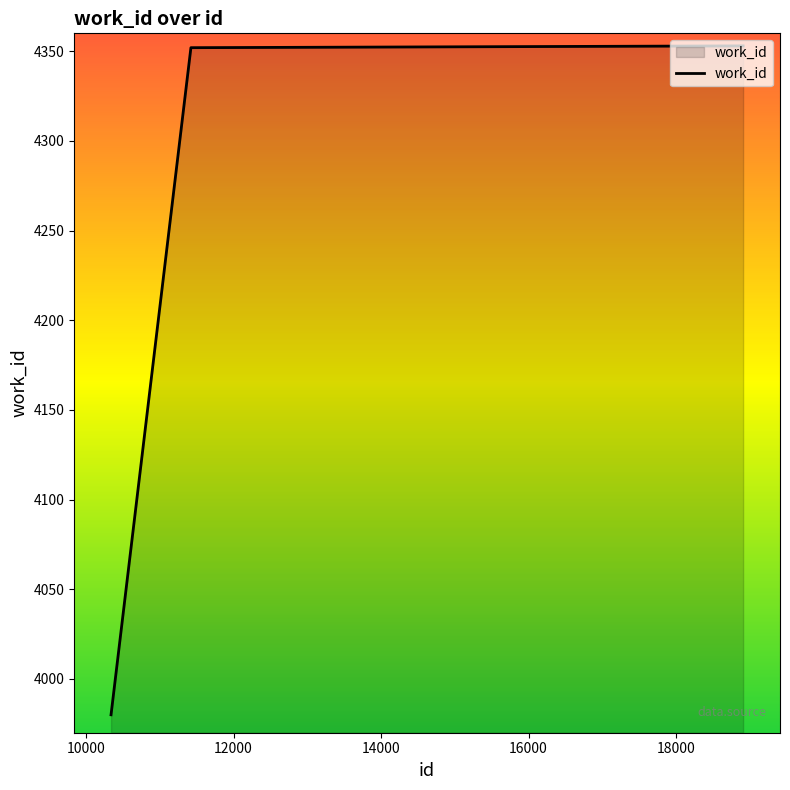

What is the sum of all values?

43153